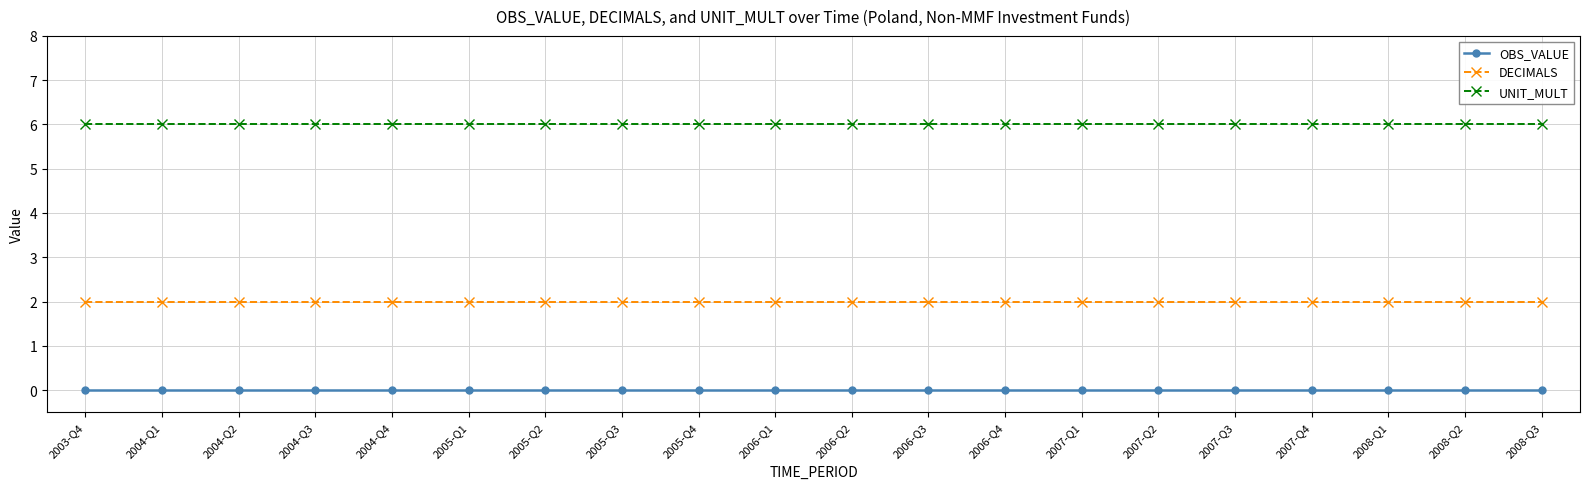

Rank the series by their average value, from lowest to highest.

OBS_VALUE, DECIMALS, UNIT_MULT